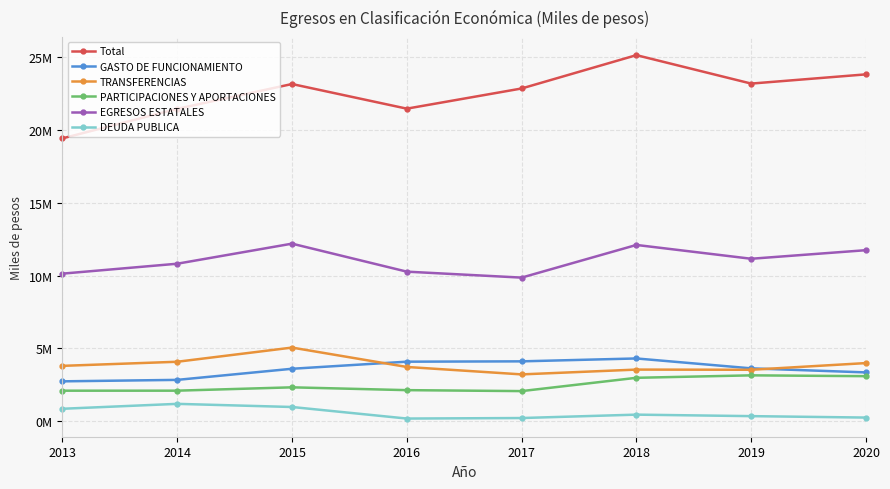

Reading right to left, extract all data points from this chart.

Total: 23832684	23198332	25153667	22862079	21475765	23168692	21462902	19433933
GASTO DE FUNCIONAMIENTO: 3350232	3628799	4308807	4109960	4087626	3600342	2836626	2736366
TRANSFERENCIAS: 3991345	3531564	3543867	3213955	3724770	5056606	4082025	3800255
PARTICIPACIONES Y APORTACIONES: 3091410	3148352	2979359	2065462	2131379	2324790	2095057	2093615
EGRESOS ESTATALES: 11750006	11160029	12109730	9864517	10274522	12198261	10819509	10137448
DEUDA PUBLICA: 246653	345344	448311	214653	179210	973553	1189102	851079